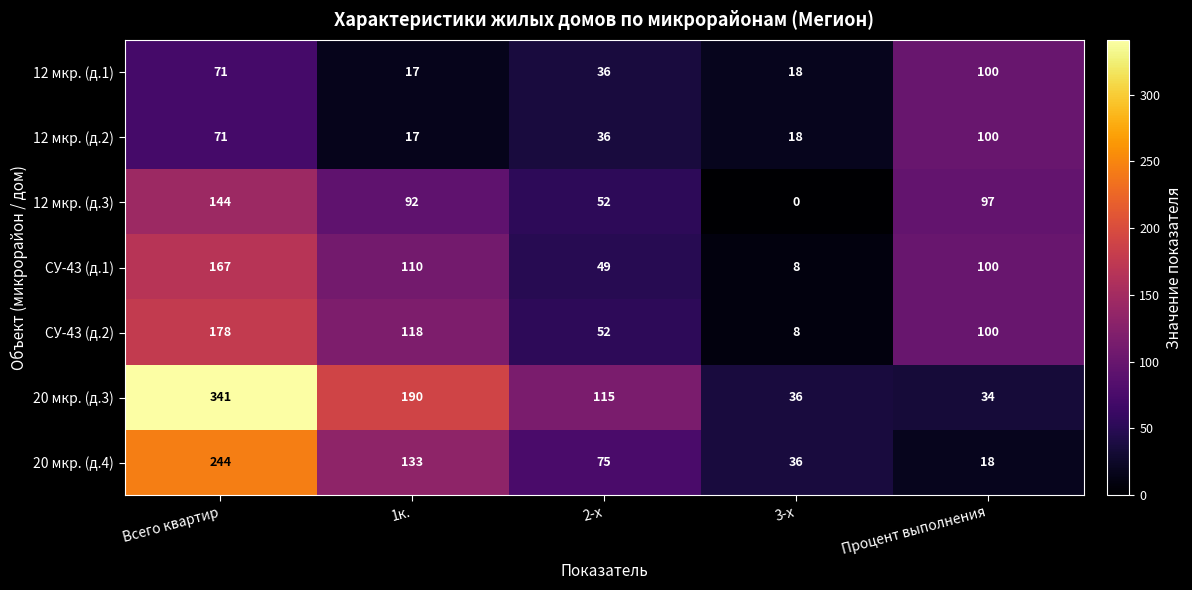

What is the lowest value of the 12 мкр. (д.1) series?

17